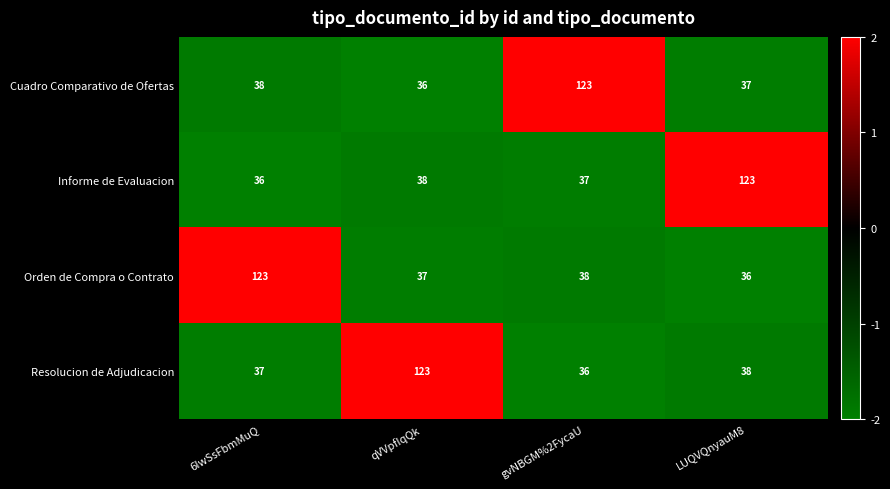

What is the lowest value of the Resolucion de Adjudicacion series?

36